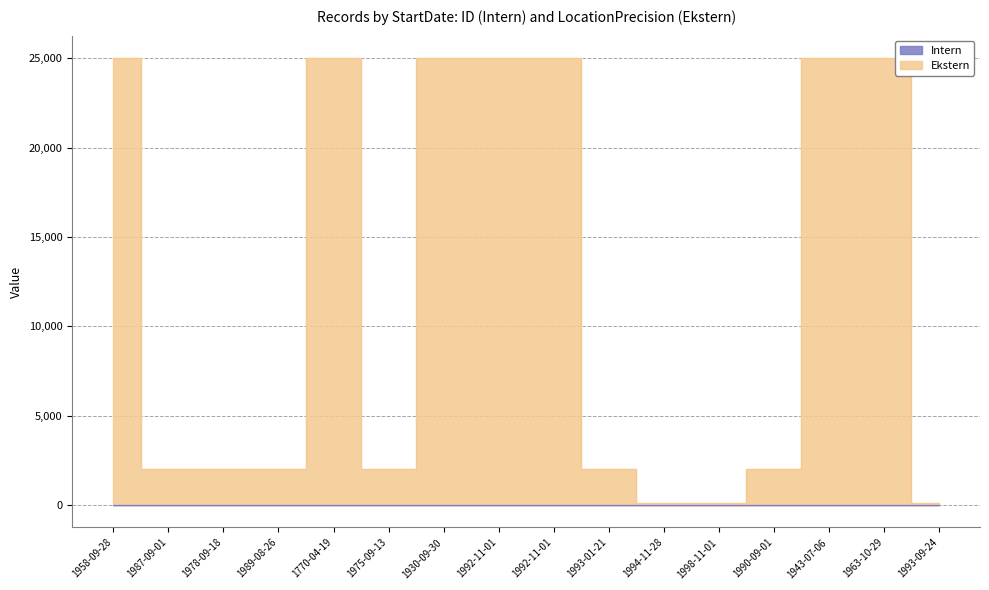

The Ekstern series shows 2009 at 1993-01-21. True or false?

True